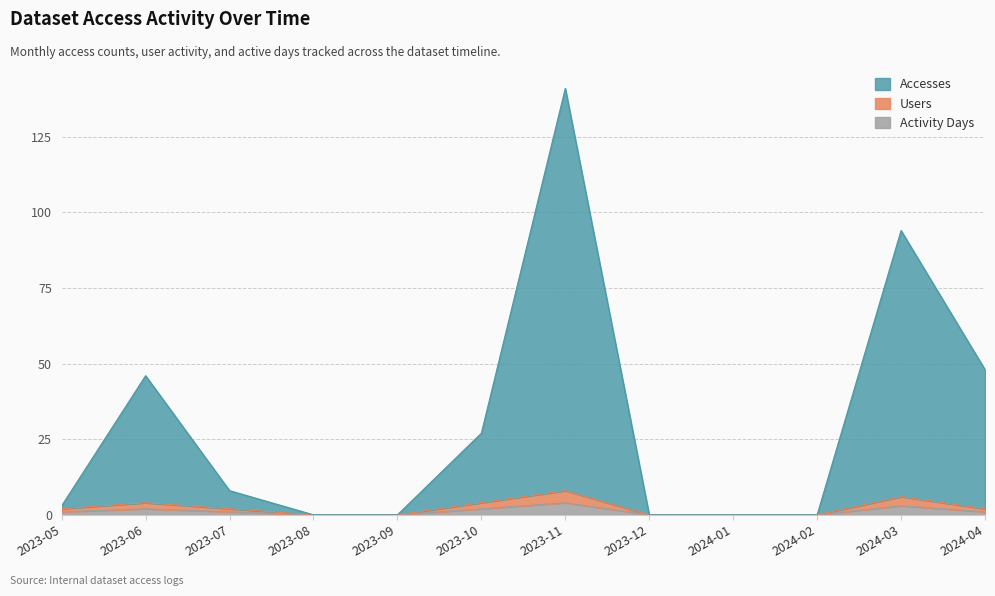

Which has a higher value, 2023-05 or 2024-03?

2024-03